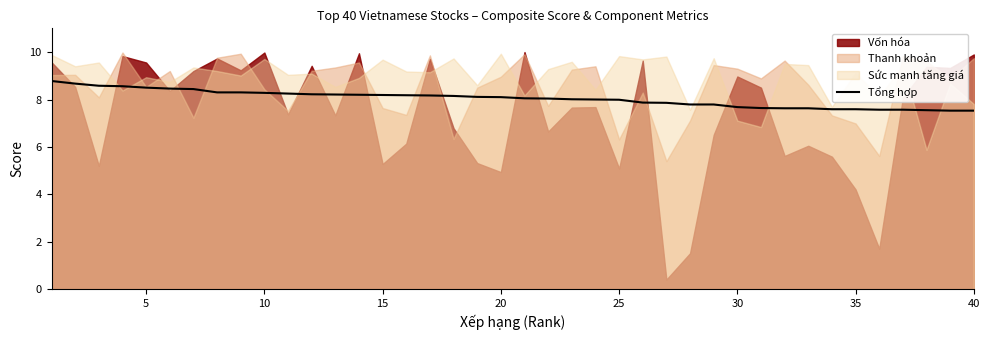

What is the lowest value of the Tổng hợp series?

7.5